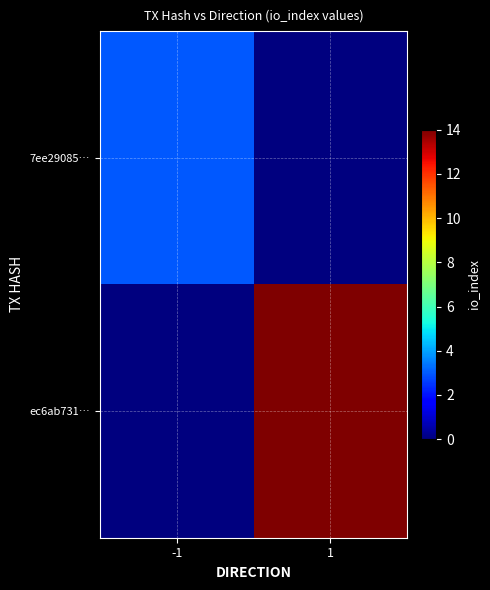

List the series in order of their peak value, lowest first.

7ee29085…, ec6ab731…